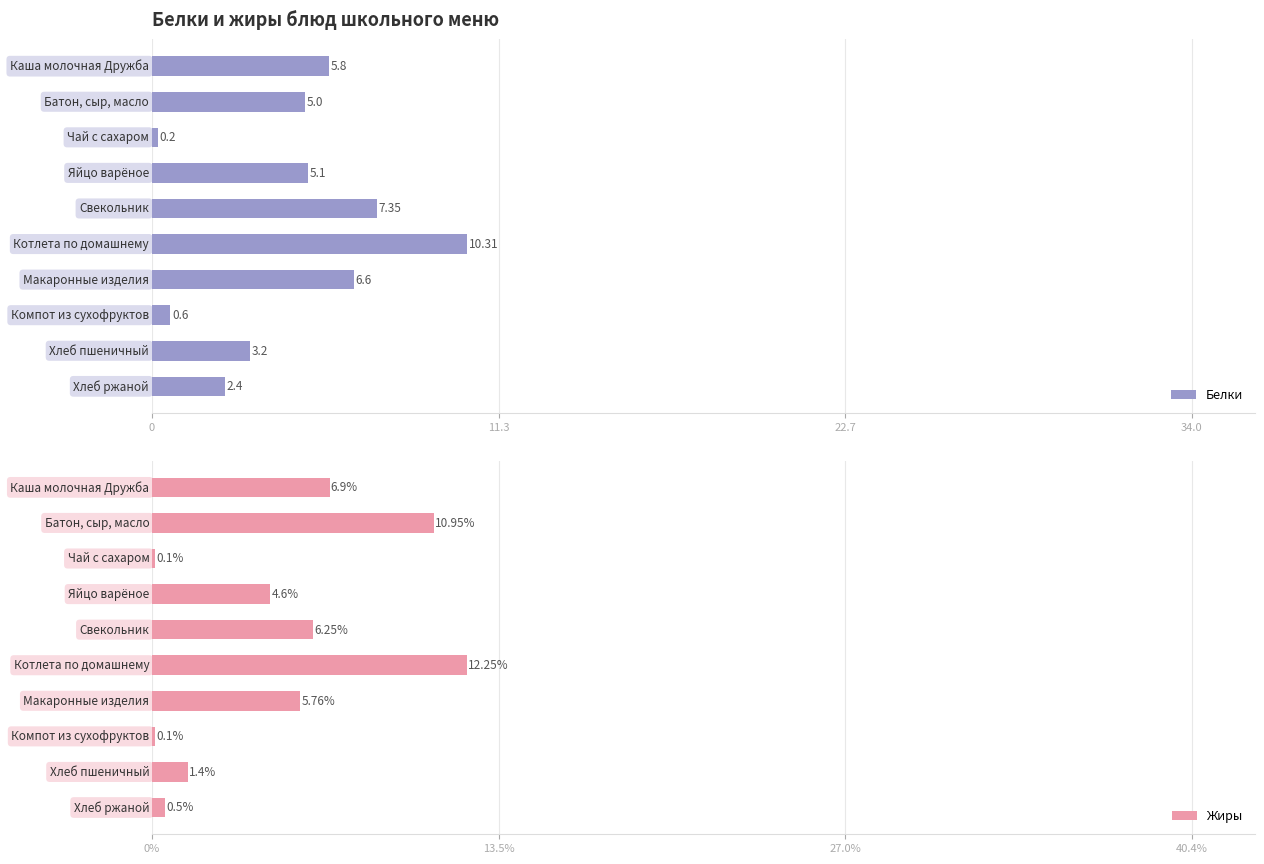

The Белки series shows 2.4 at 9. True or false?

True